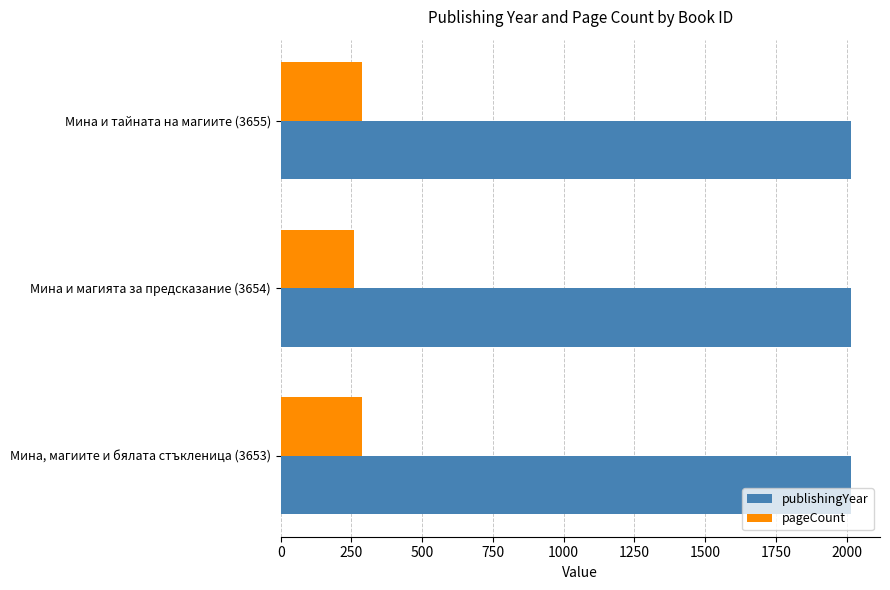

At how many categories does at least one series exceed 1294?

3